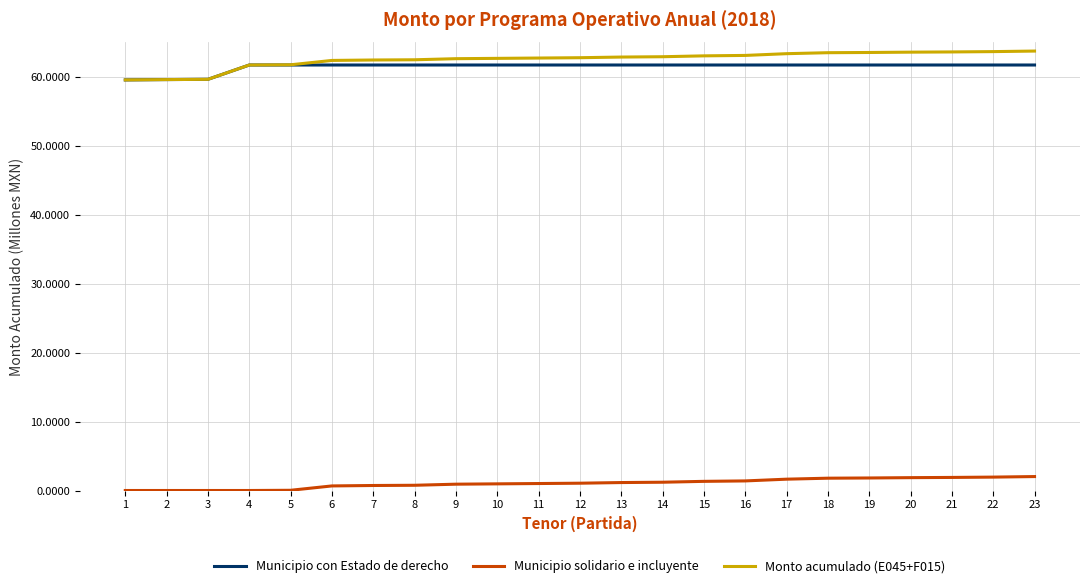

What is the minimum value for Monto acumulado (E045+F015)?

59.6